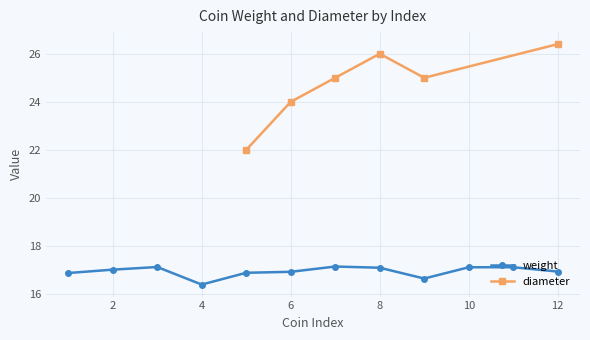

The weight series shows 5.6 at 12. True or false?

False